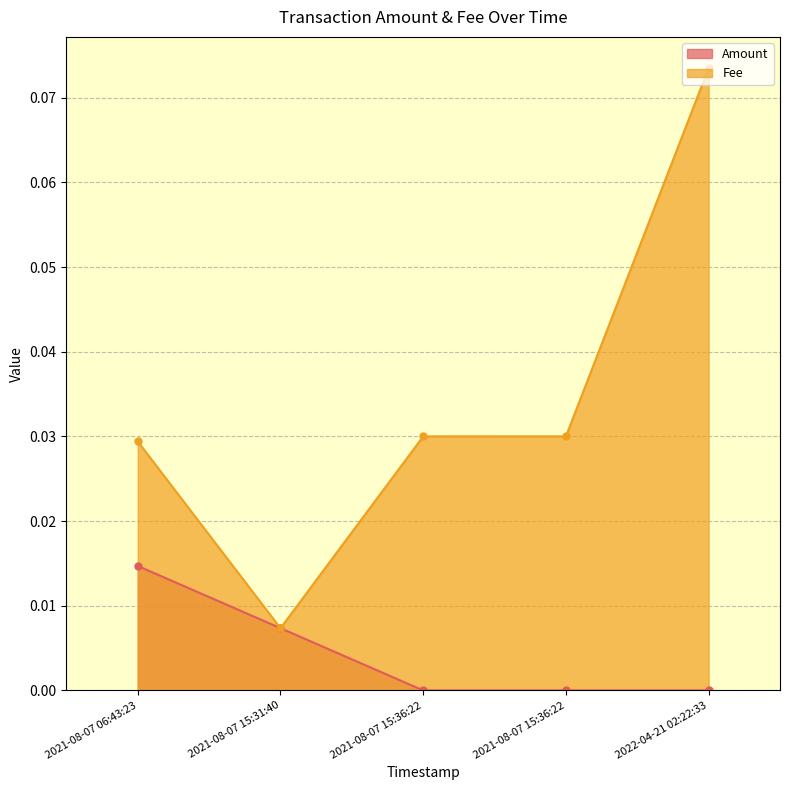

Which series has the largest total across all categories?

Fee